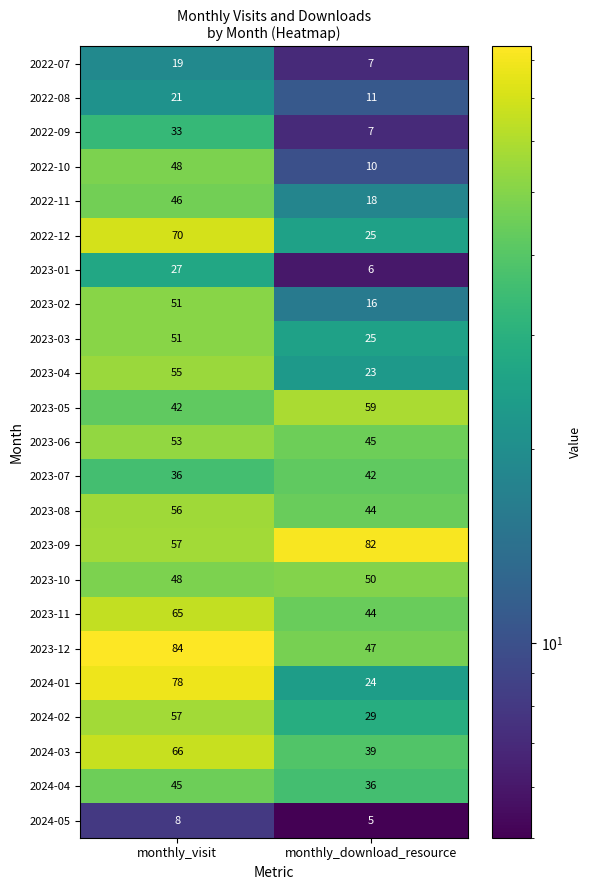

Rank the categories by 2022-09 value from highest to lowest.

monthly_visit, monthly_download_resource